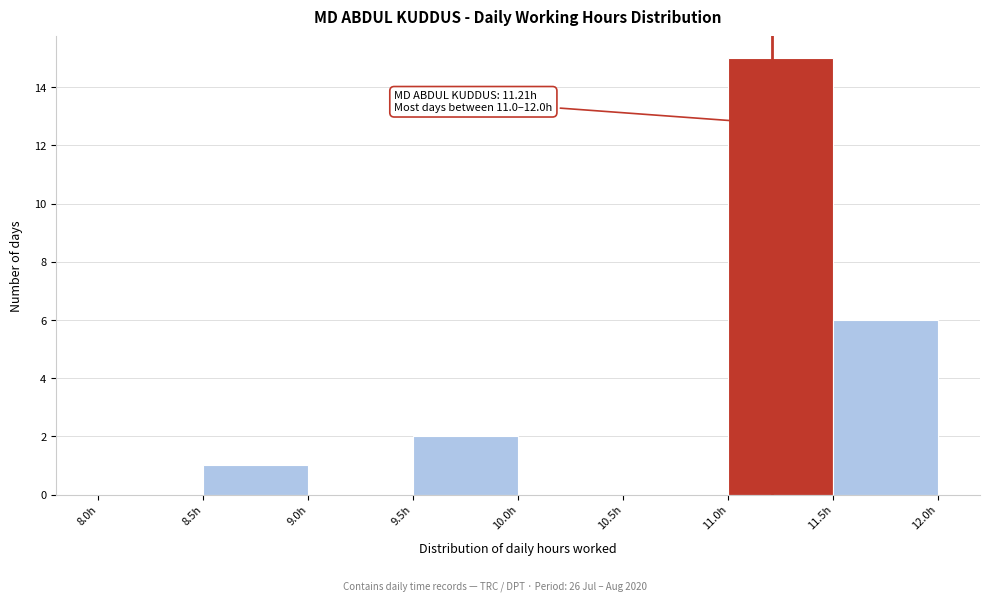

Over which range of the x-axis is the bar tallest?

11.0 to 11.5